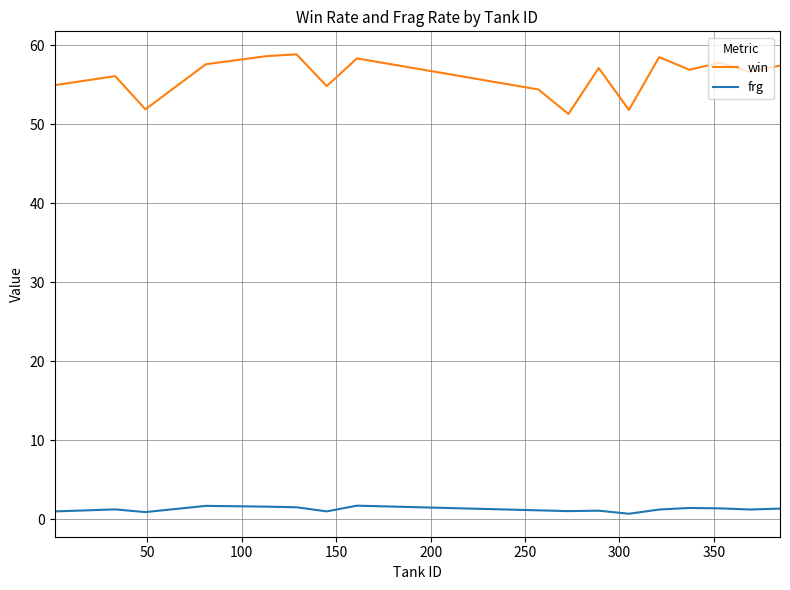

Which series has the largest range (max minus min)?

win